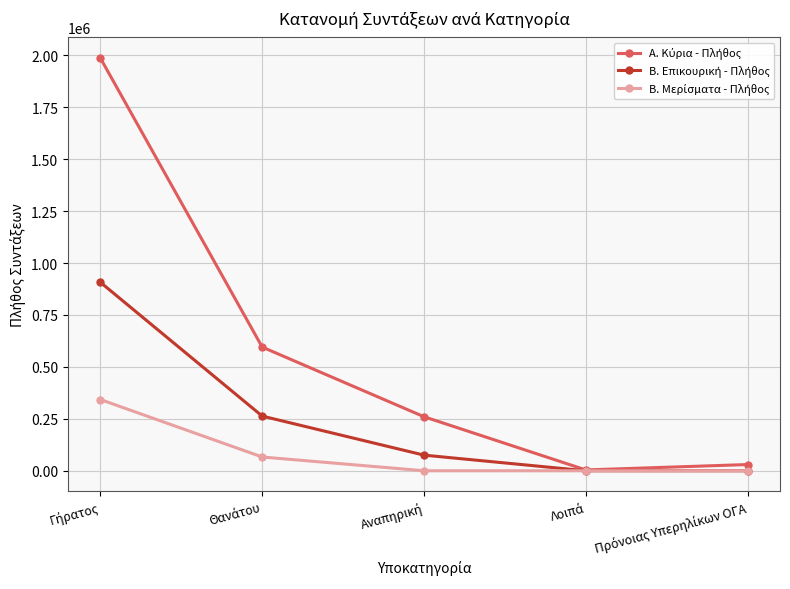

What is the greatest value displayed?

1986361